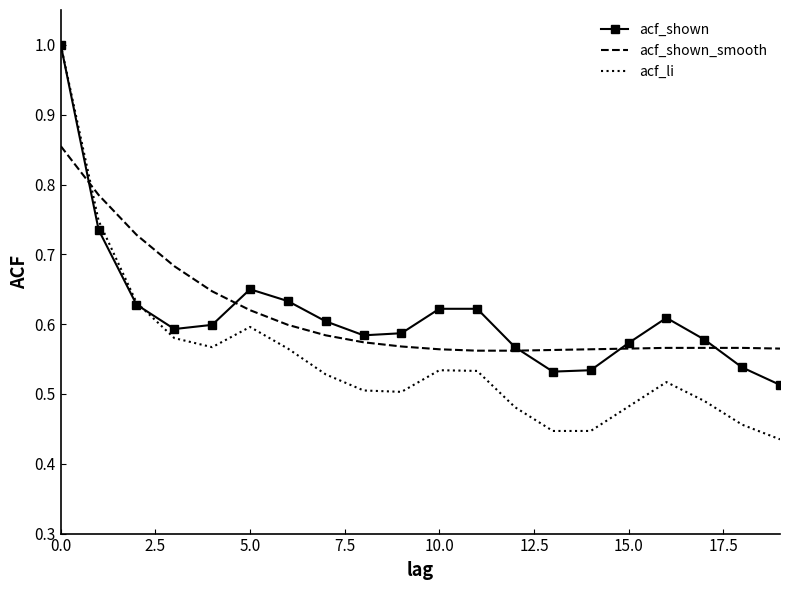

Which series has the largest range (max minus min)?

acf_li